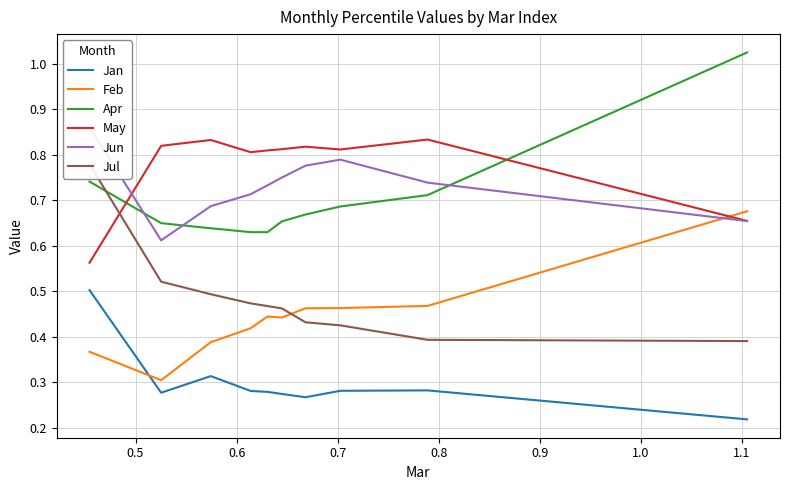

True or false: Apr and Feb intersect in this chart.

False